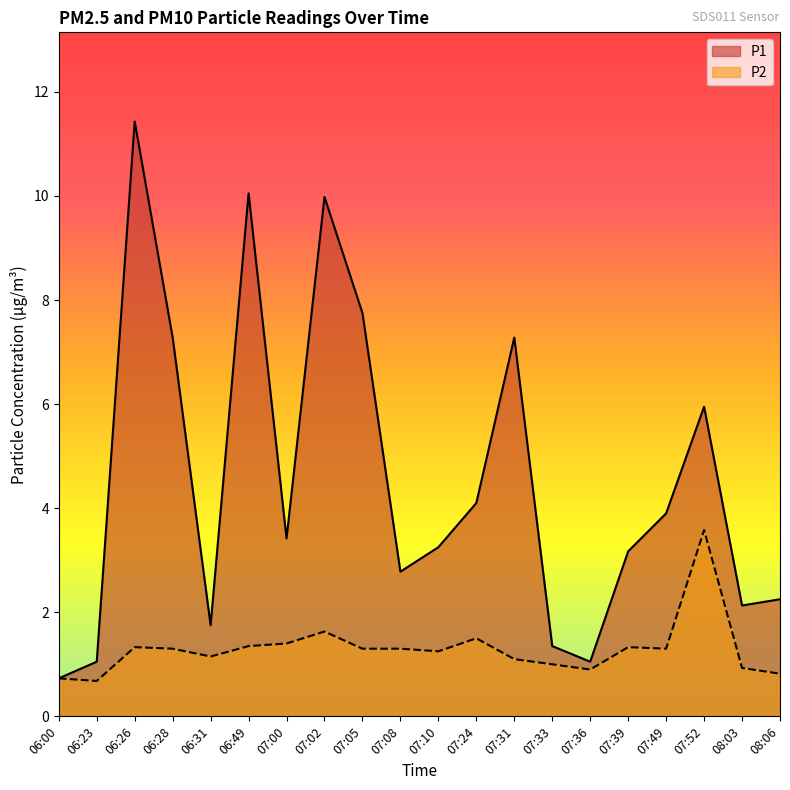

What is the value of the P1 point at the 18th from the left?

6.0